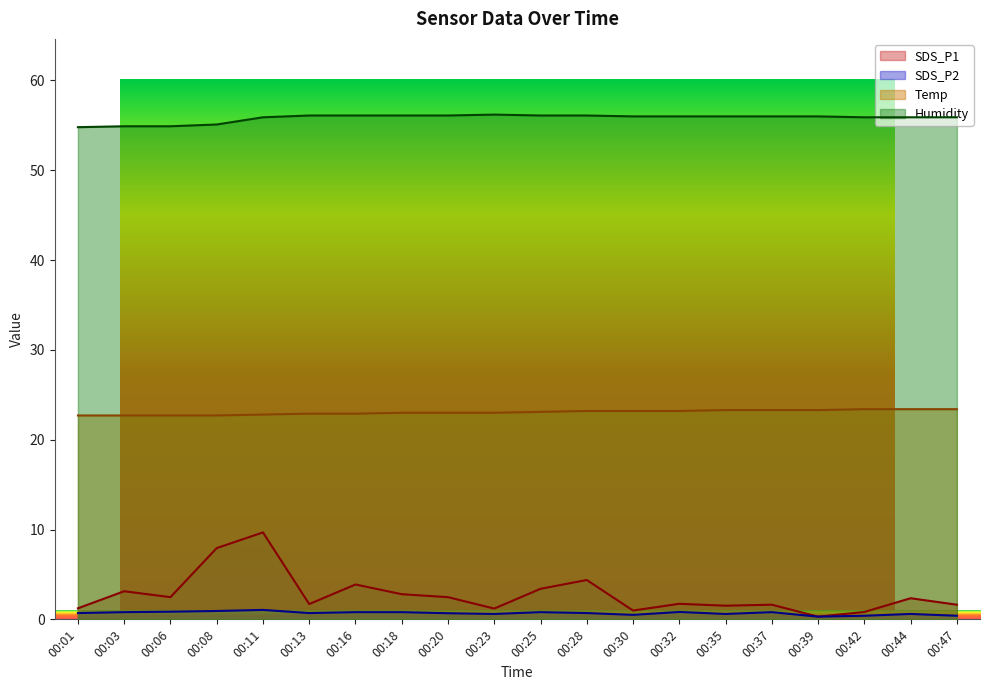

What is the greatest value displayed?

56.2